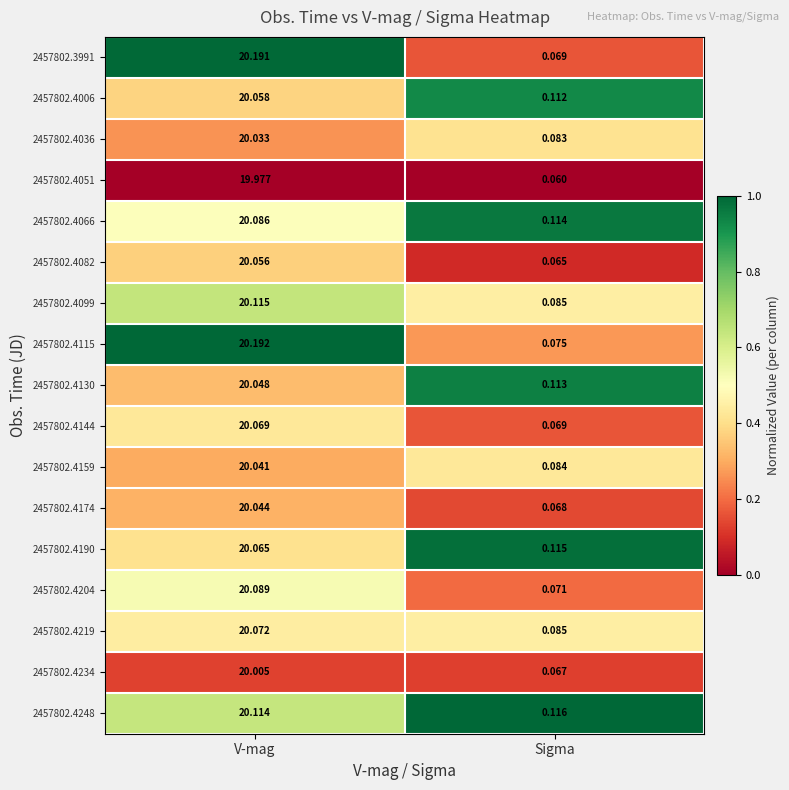

At which label is 2457802.4159 closest to 10?

Sigma